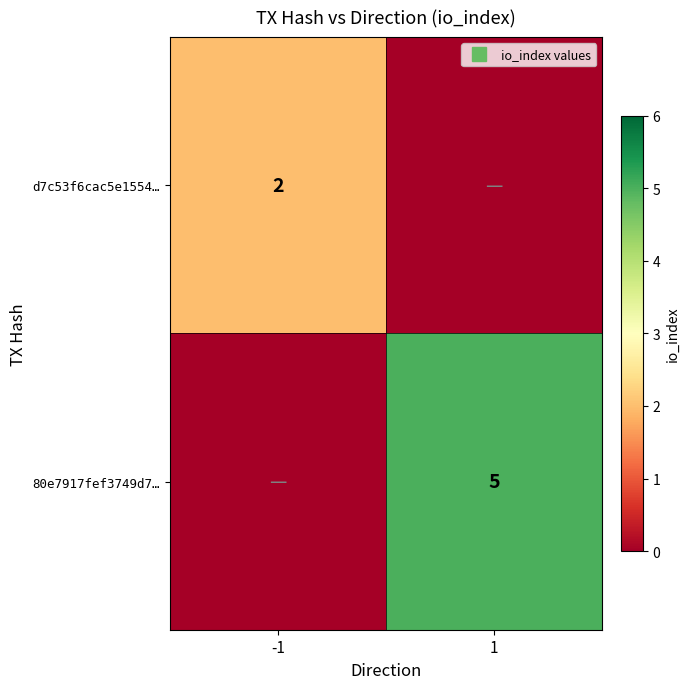

What is the total value across all series at 1?

5